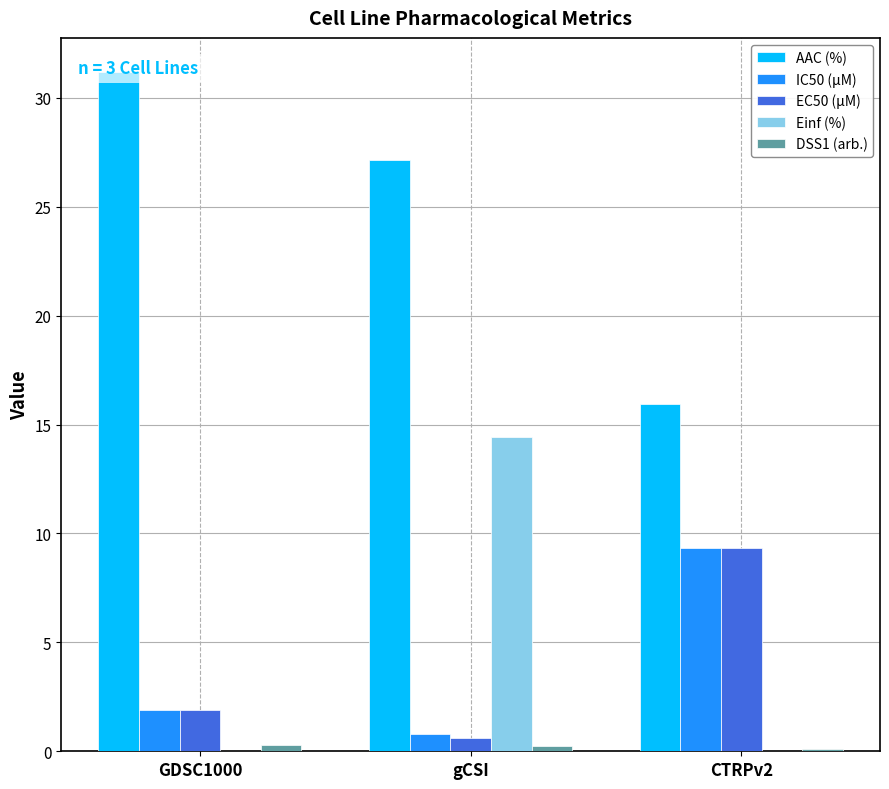

What is the average value of the Einf (%) series?

4.8